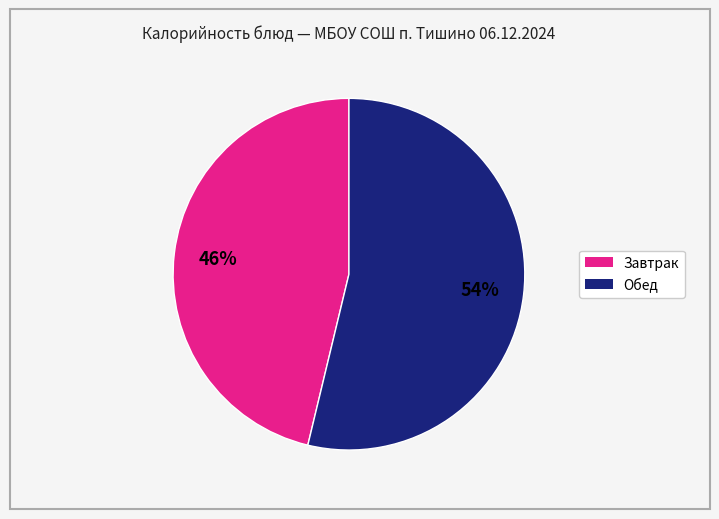

Is there any slice that represents more than half of the pie?

Yes